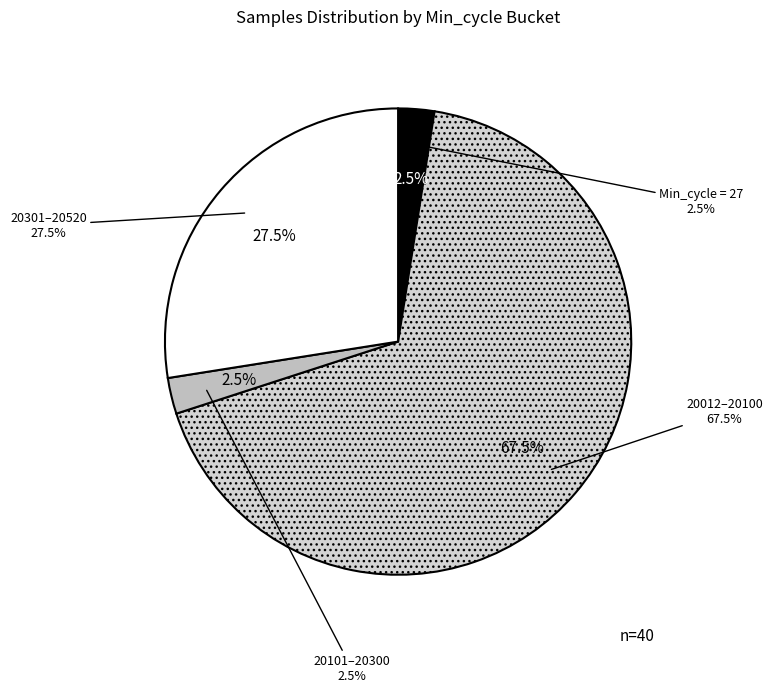

Does 27 represent more than half of the total?

No